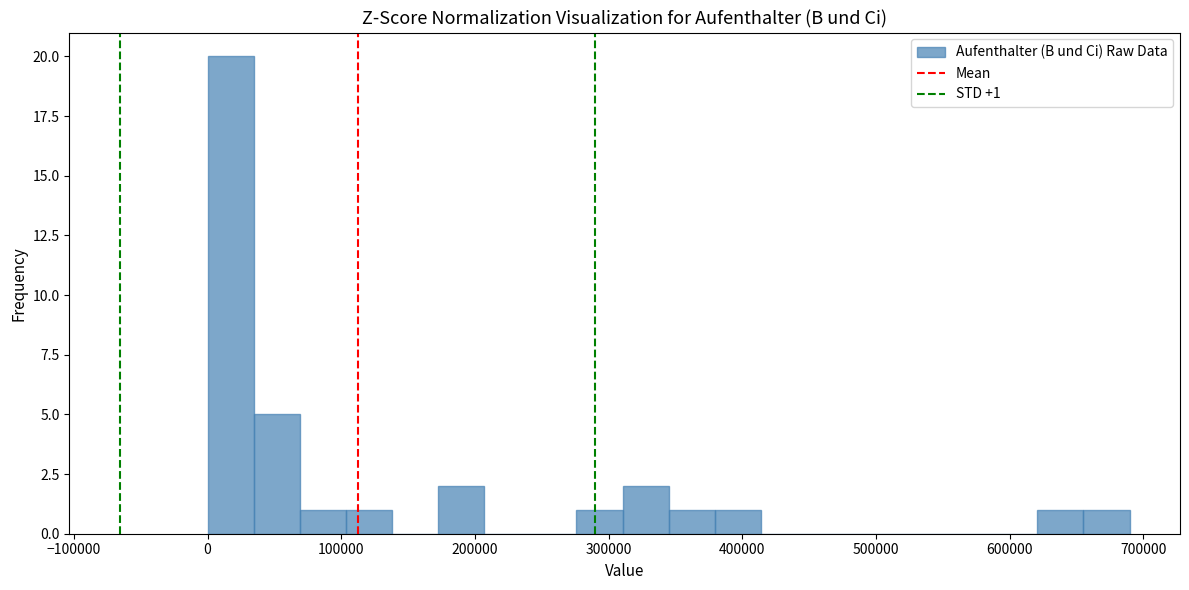

Around what value on the x-axis is the tallest bar? Give the approximate position of its centre, as read against the axis.

20000